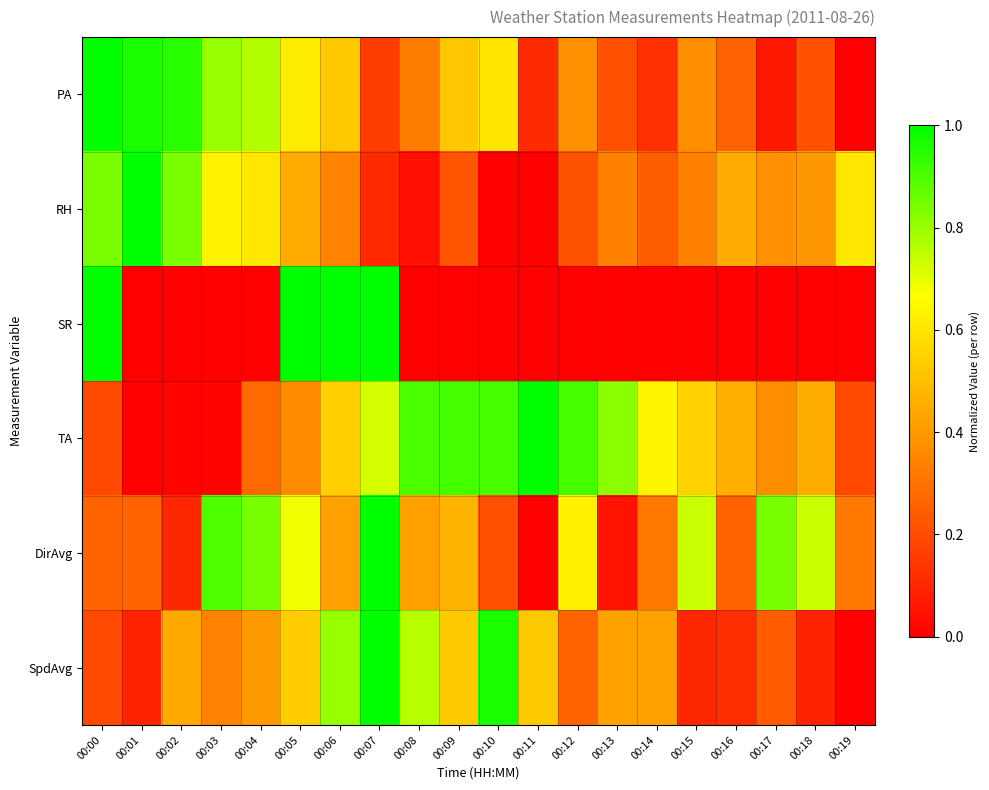

Rank the series by their maximum value, from lowest to highest.

PA, RH, SR, TA, DirAvg, SpdAvg